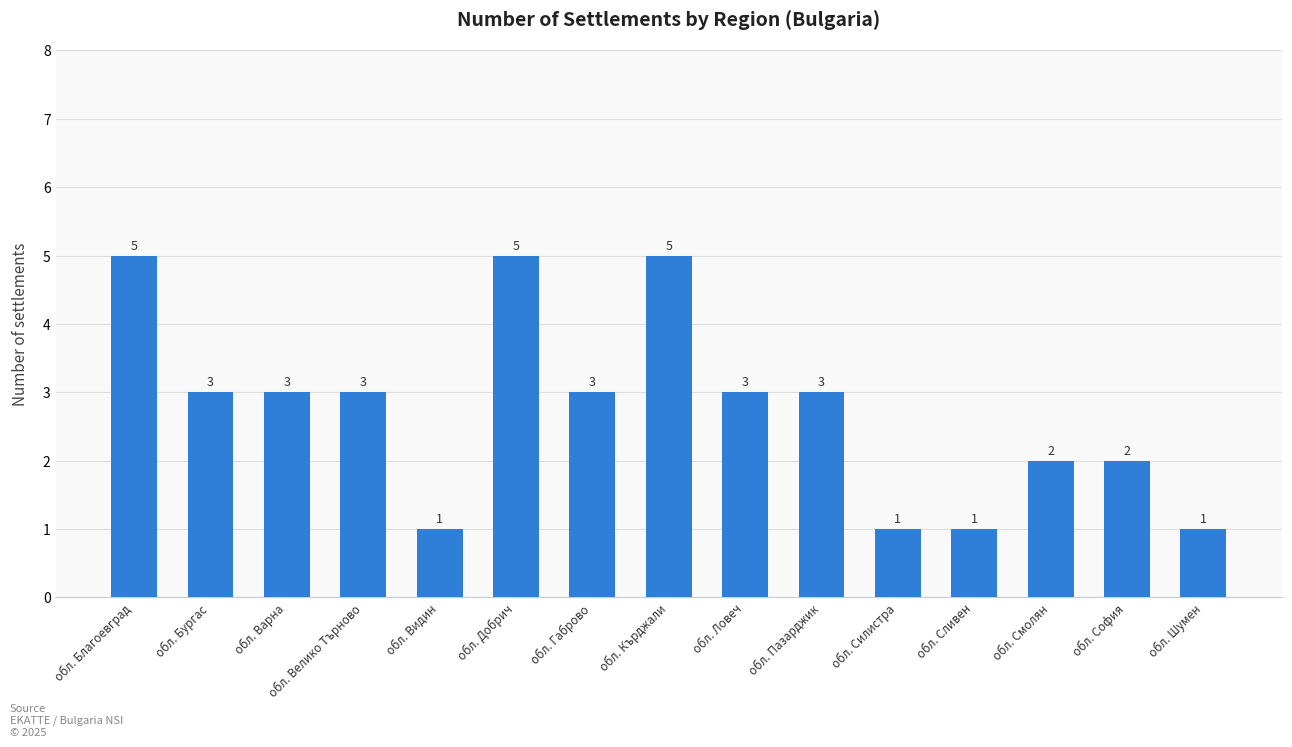

Count the values in the range 1 to 3.

12